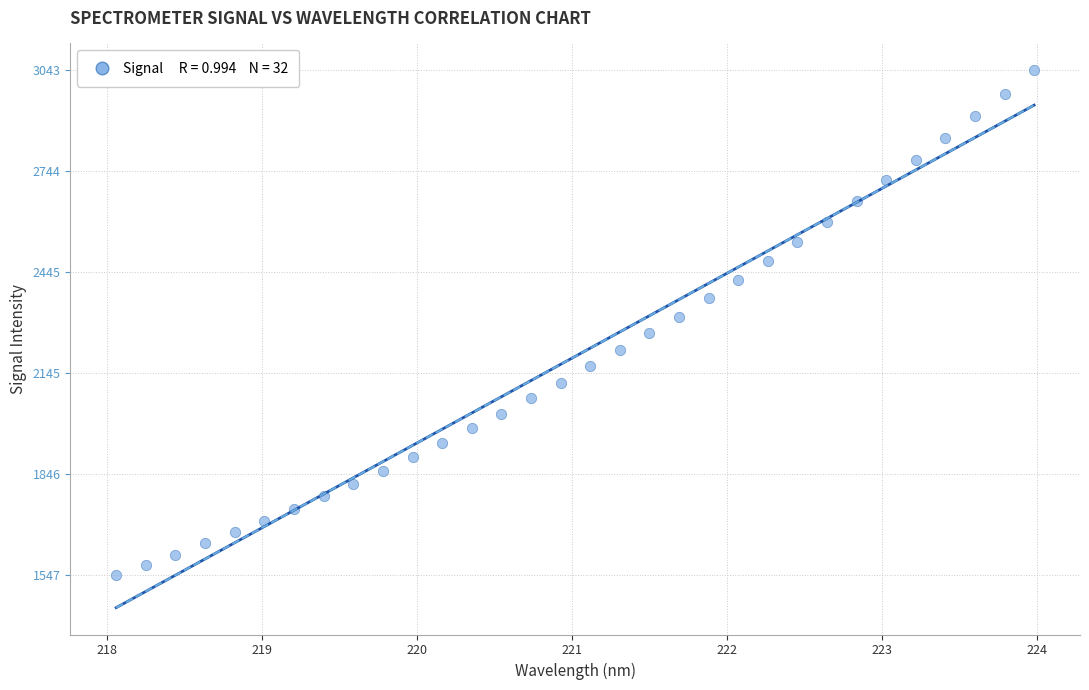

What is the range of Y values (max minus min)?

1495.6